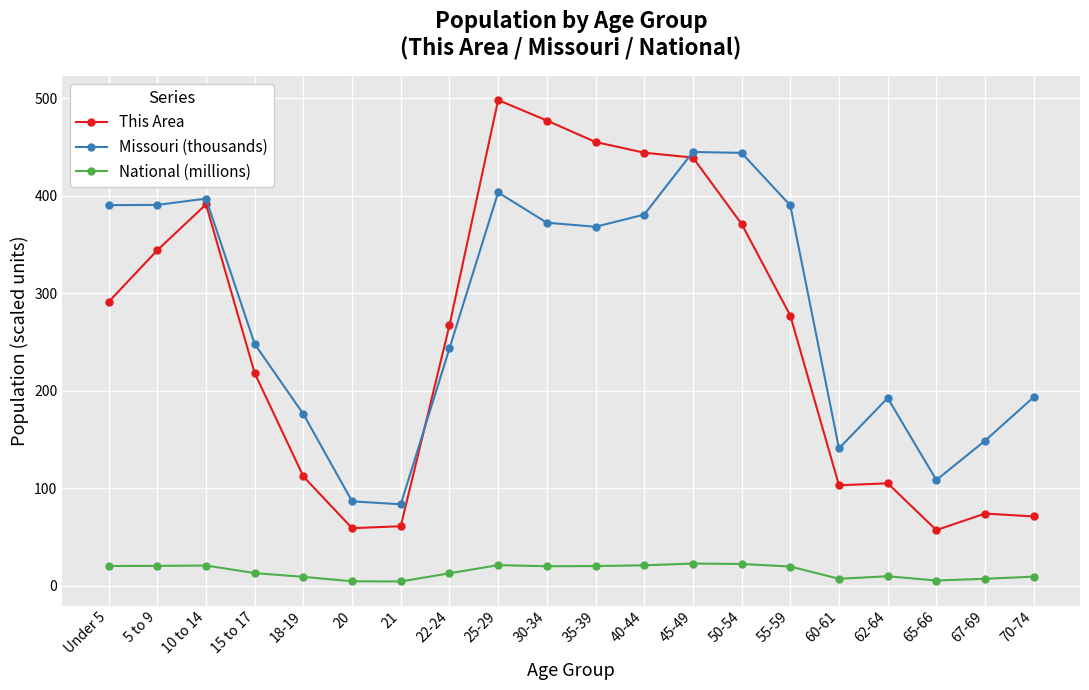

Which series has the largest range (max minus min)?

This Area